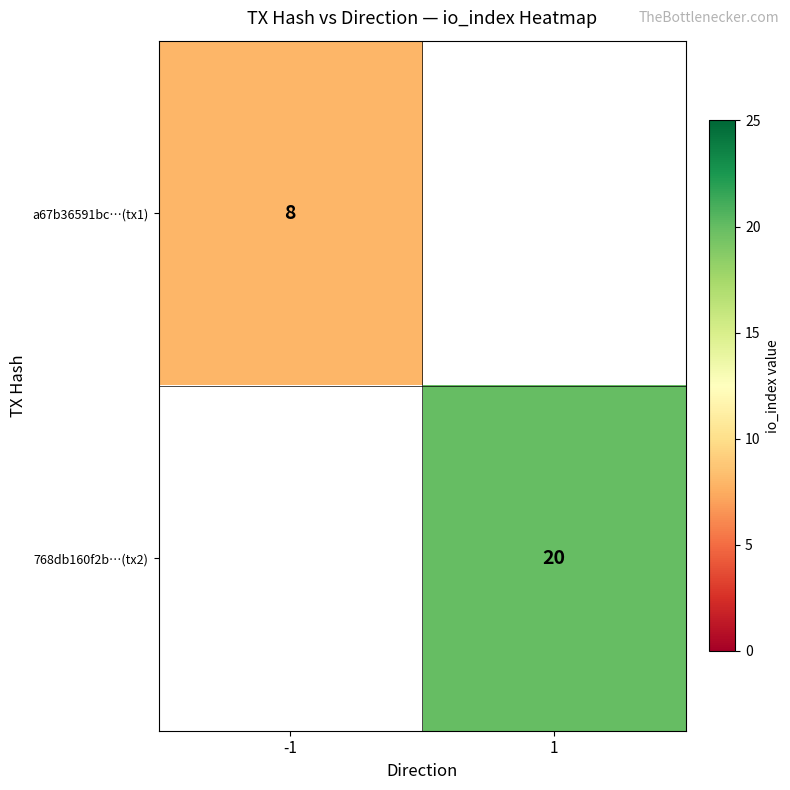

The value of 768db160f2b…(tx2) at 1 is 13. True or false?

False